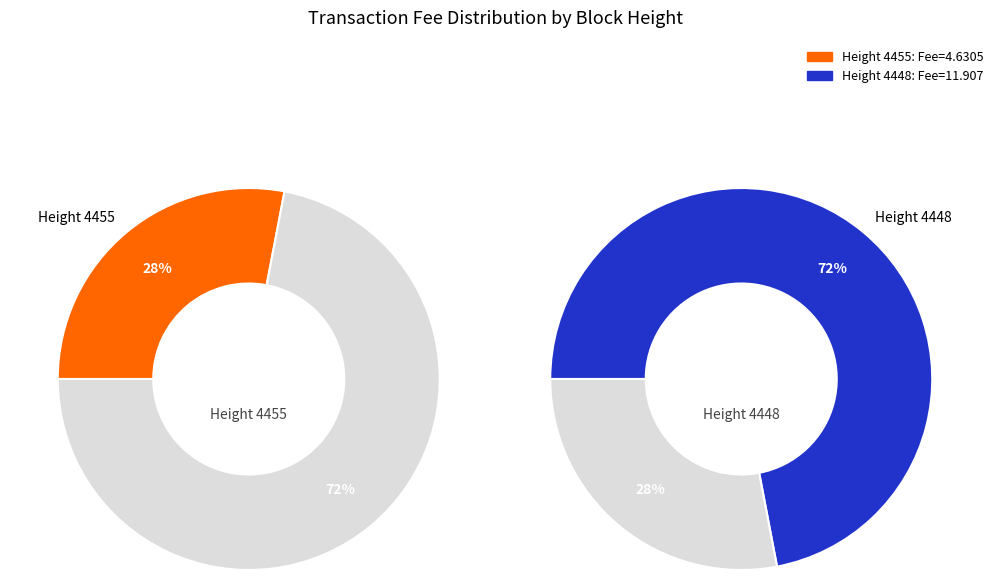

Is the sum of 4455 and 4448 greater than half?

Yes